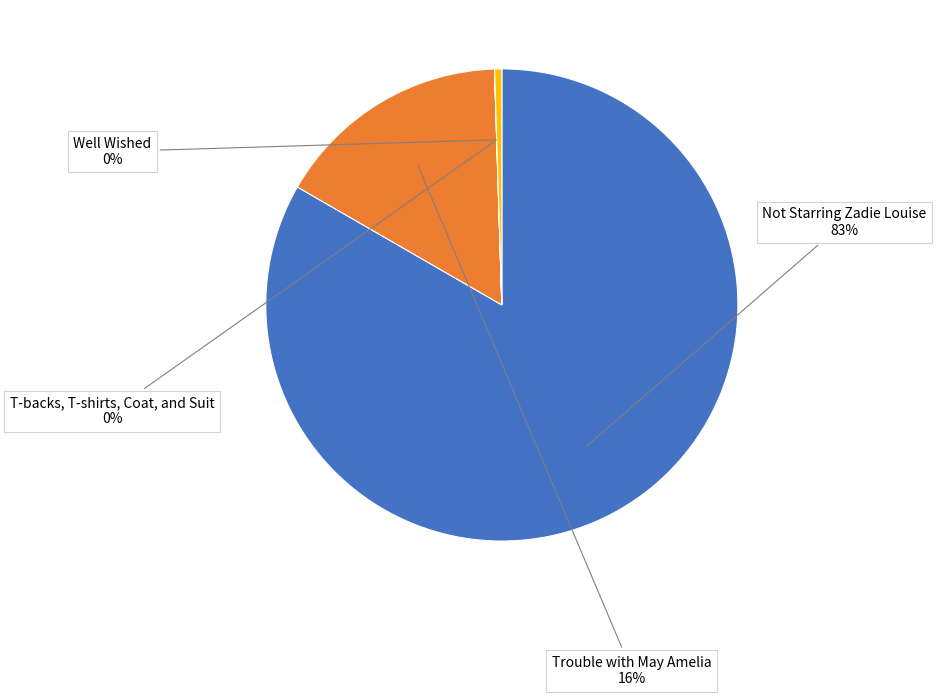

Is the sum of Trouble with May Amelia and Well Wished greater than half?

No